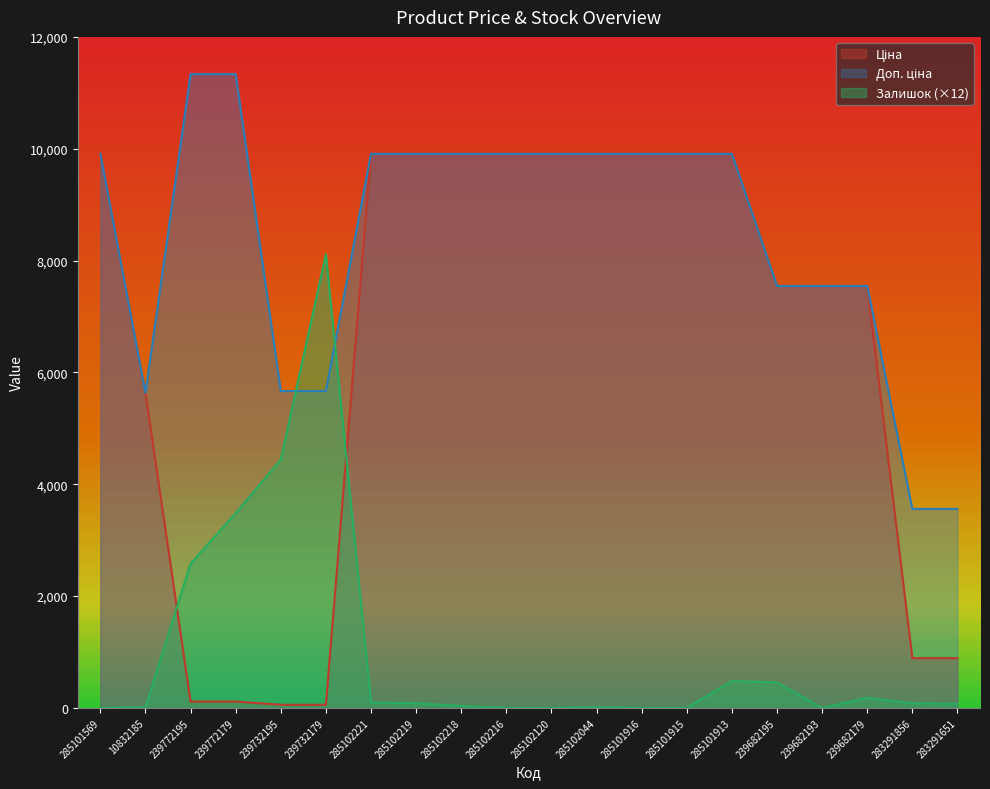

What is the value of the Ціна point at the 7th from the left?

9908.5